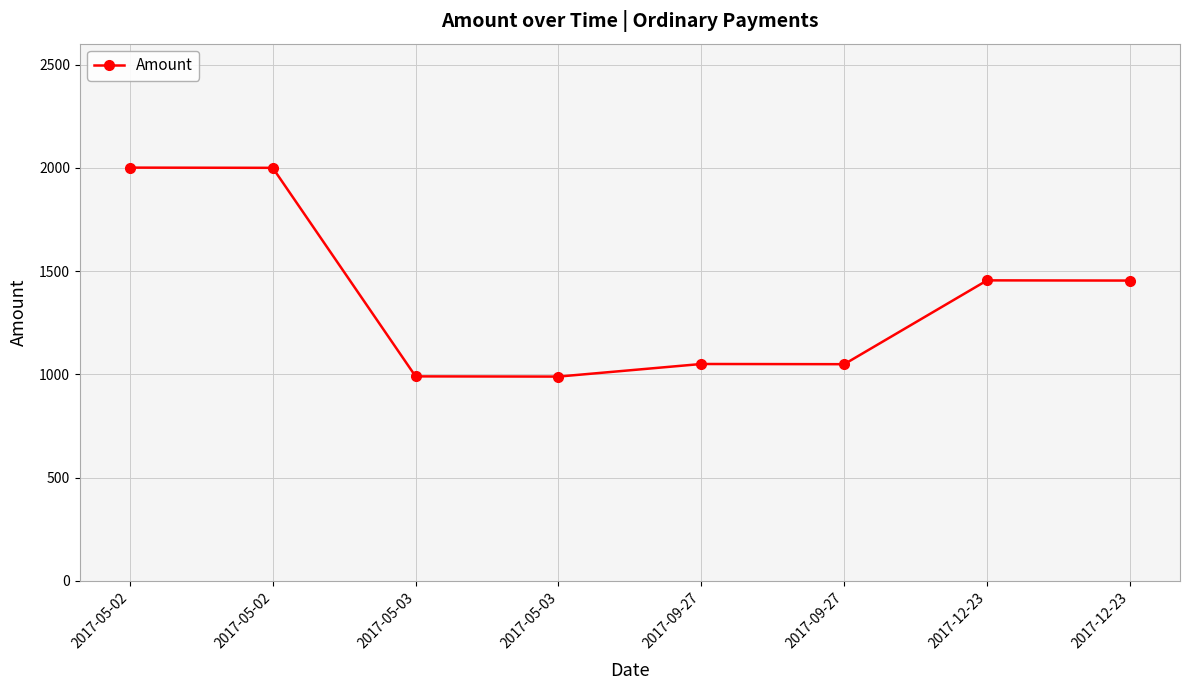

List the labels in order of value, smallest first.

2017-05-03, 2017-05-03, 2017-09-27, 2017-09-27, 2017-12-23, 2017-12-23, 2017-05-02, 2017-05-02